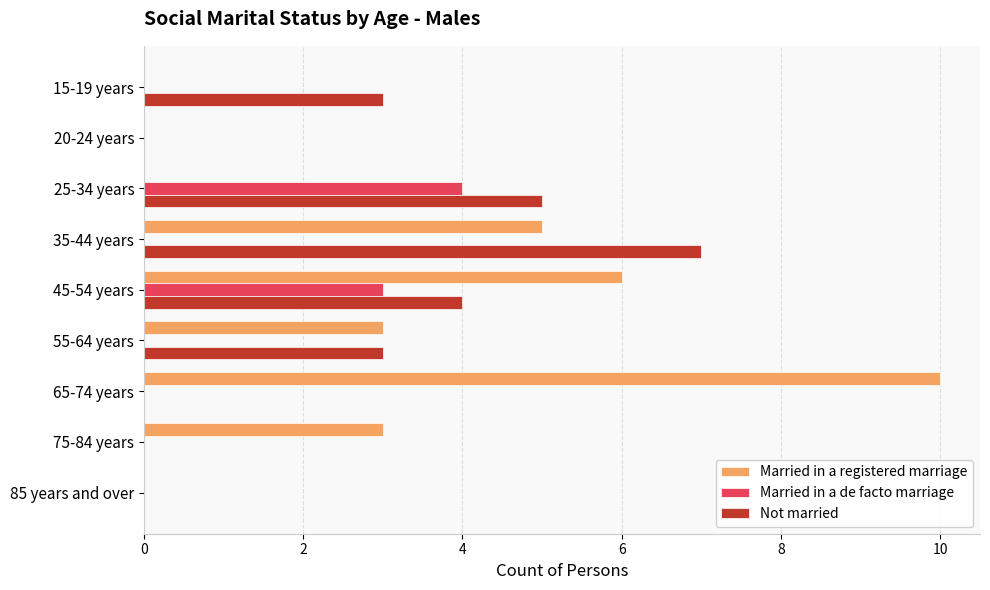

Is the value of Not married at 15-19 years greater than the value of Married in a de facto marriage at 85 years and over?

Yes